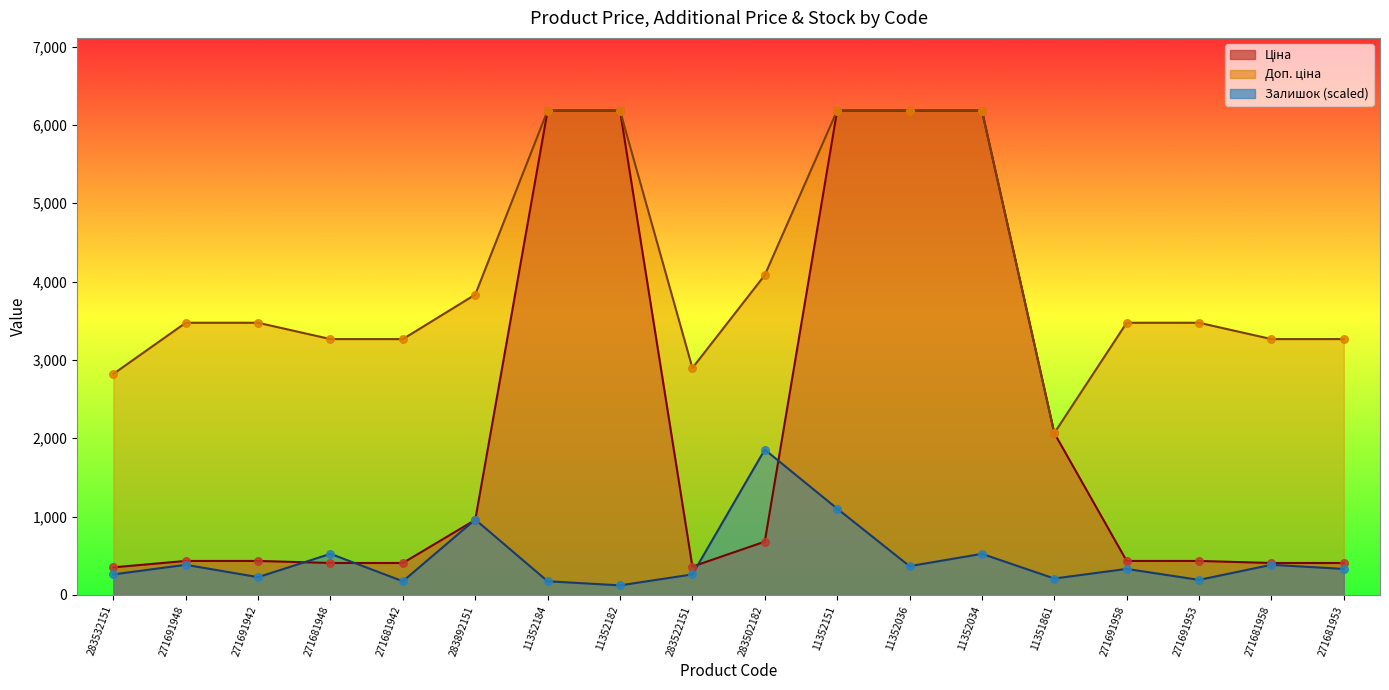

Which series contains the highest Y value?

Ціна